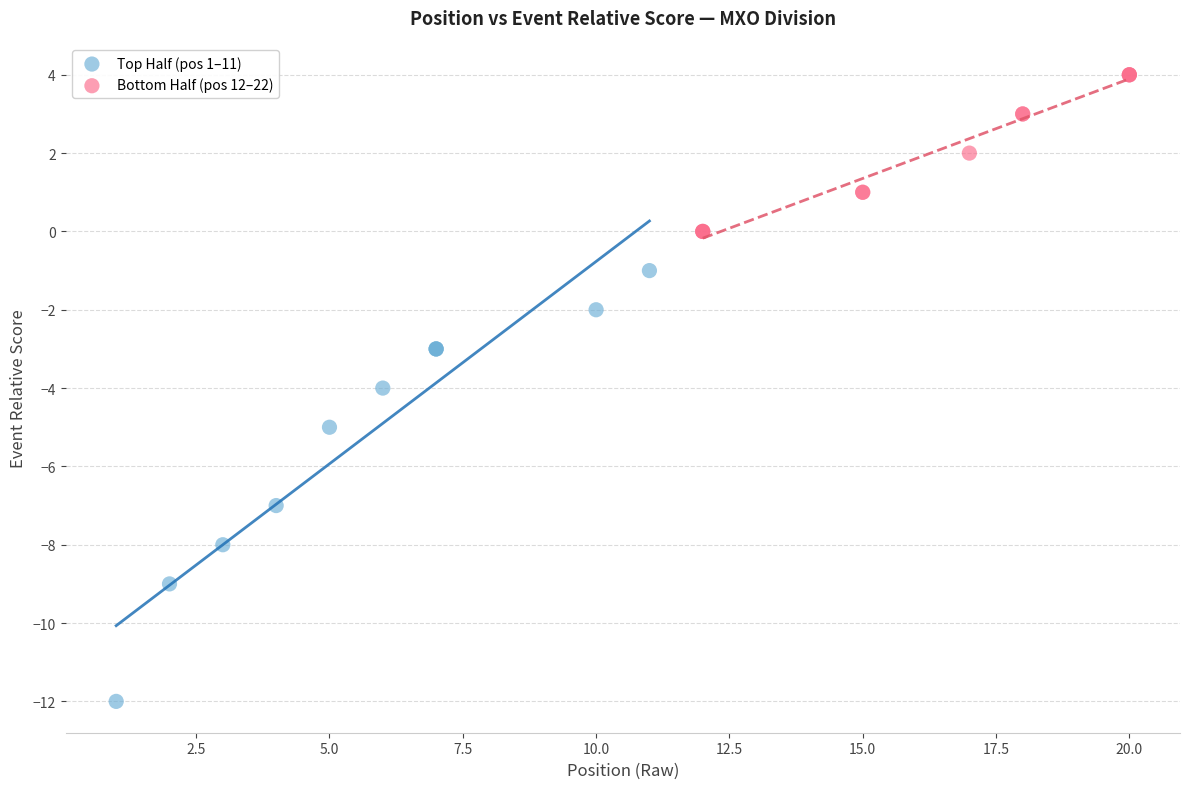

Which series contains the highest Y value?

Bottom Half (pos 12–22)